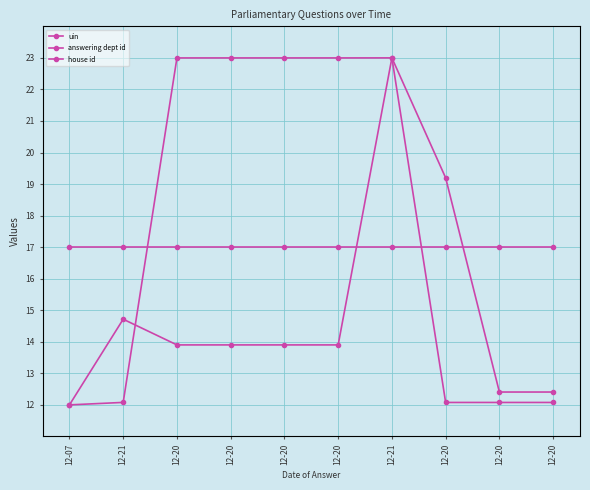

At which label does answering dept id reach its peak?

12-21